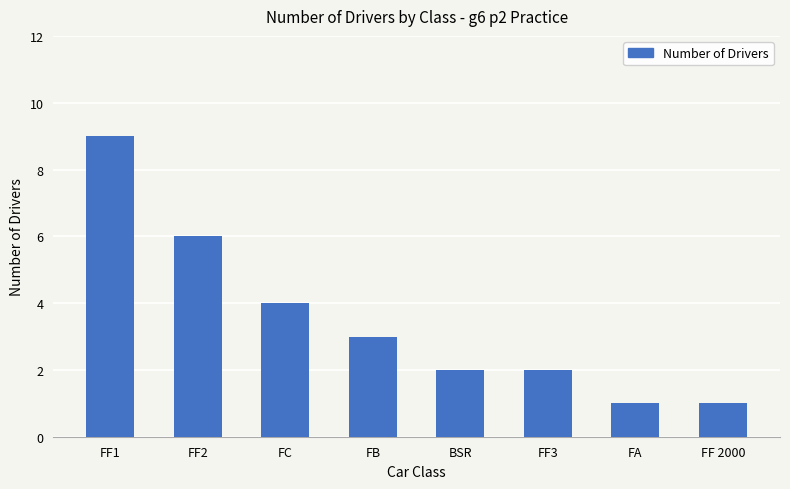

At which category does the chart reach its peak across all series?

FF1